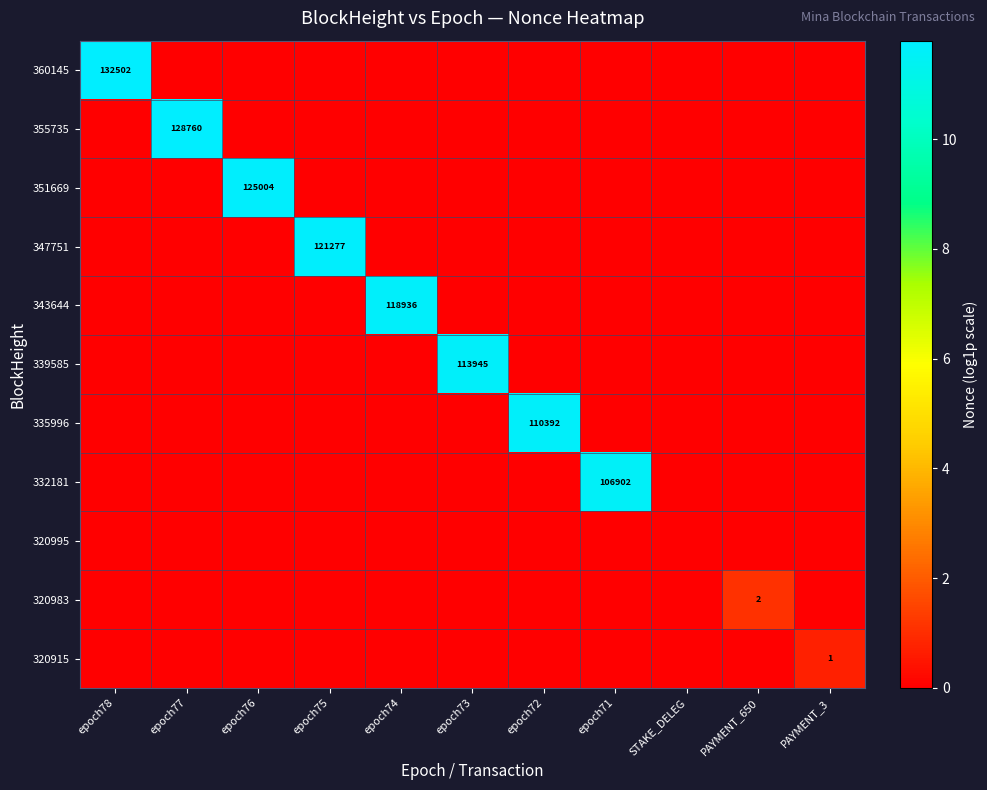

Rank the series at epoch76 from lowest to highest value.

360145, 355735, 347751, 343644, 339585, 335996, 332181, 320995, 320983, 320915, 351669